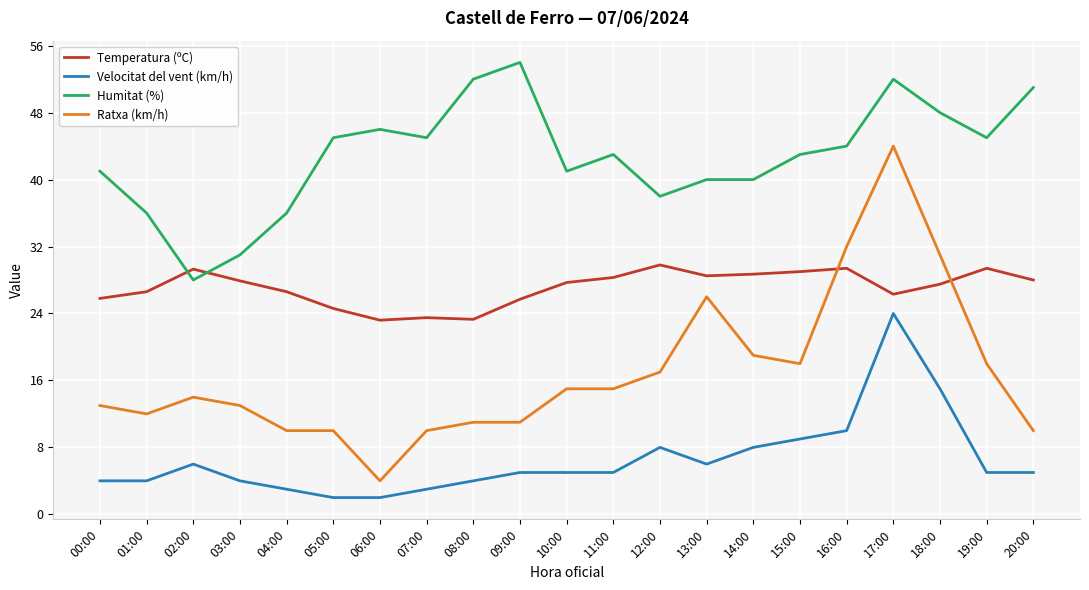

True or false: Velocitat del vent (km/h) has a value of 3.0 at 04:00.

True